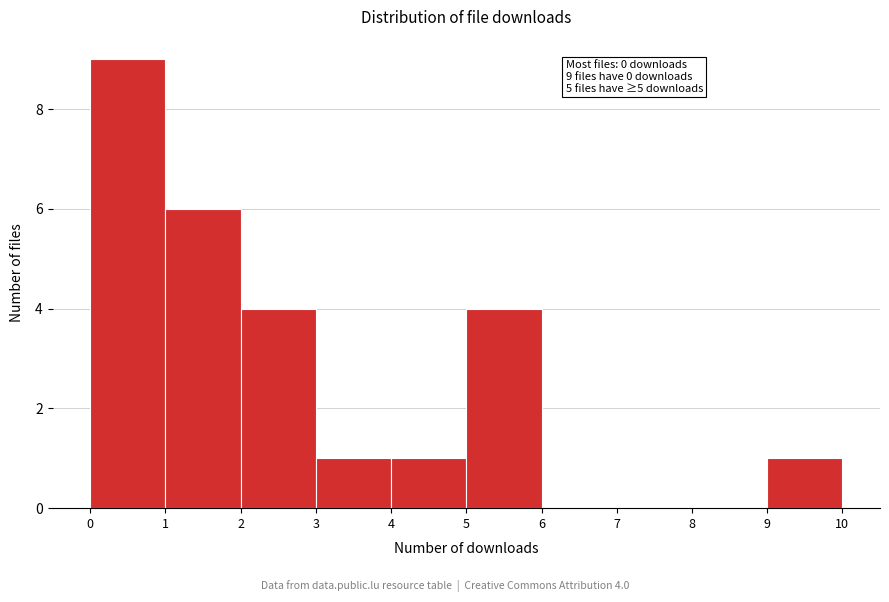

Over which range of the x-axis is the bar tallest?

0 to 1